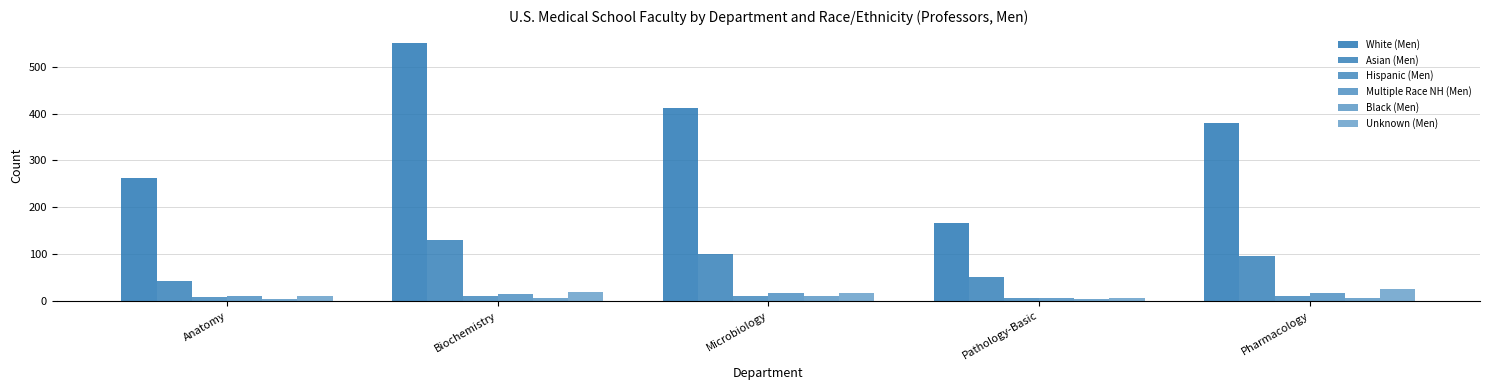

How many data points does each series have?

5